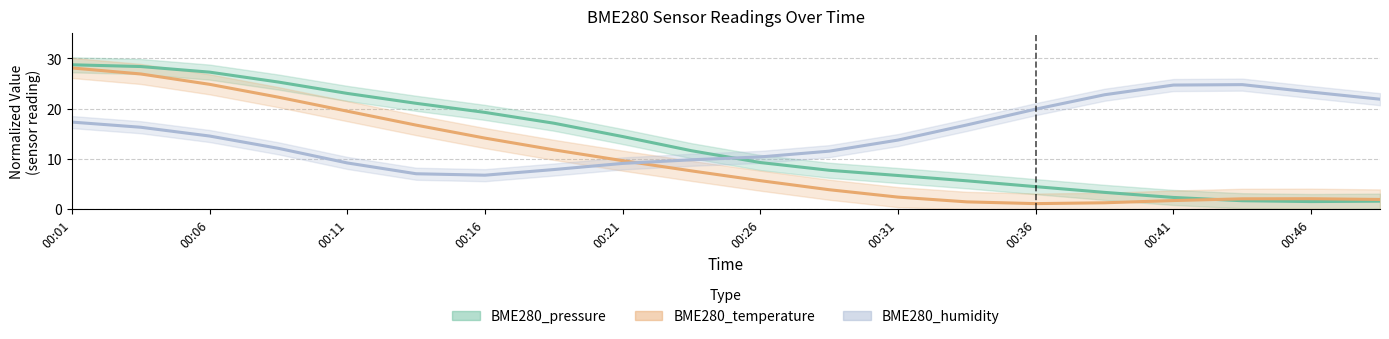

What are all the series names shown in the legend?

BME280_pressure, BME280_temperature, BME280_humidity